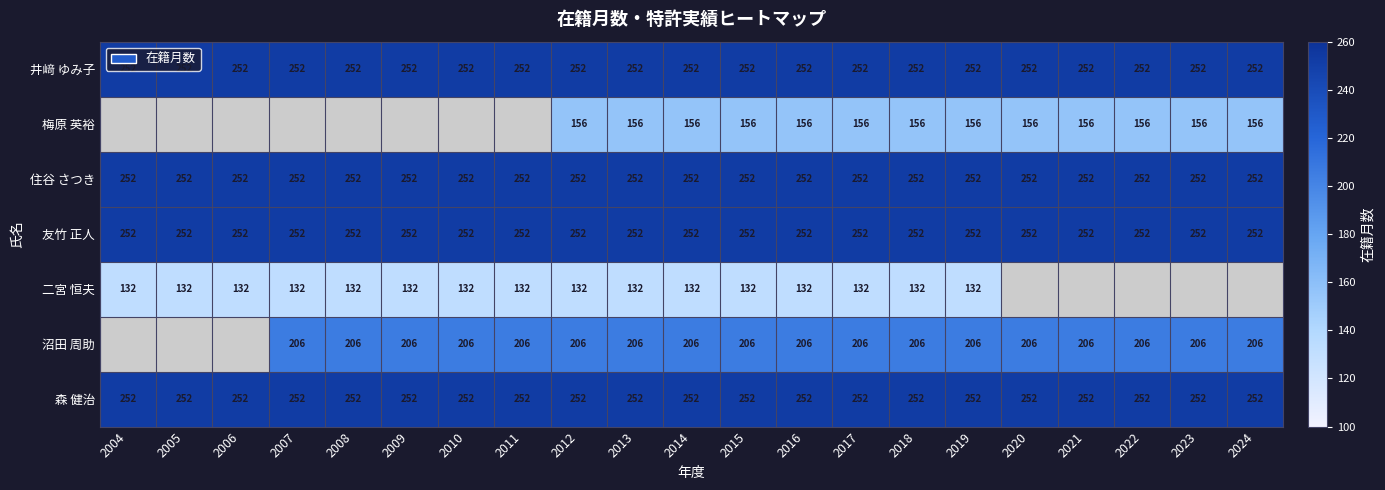

What value does the 井﨑 ゆみ子 series have at 2020?

252